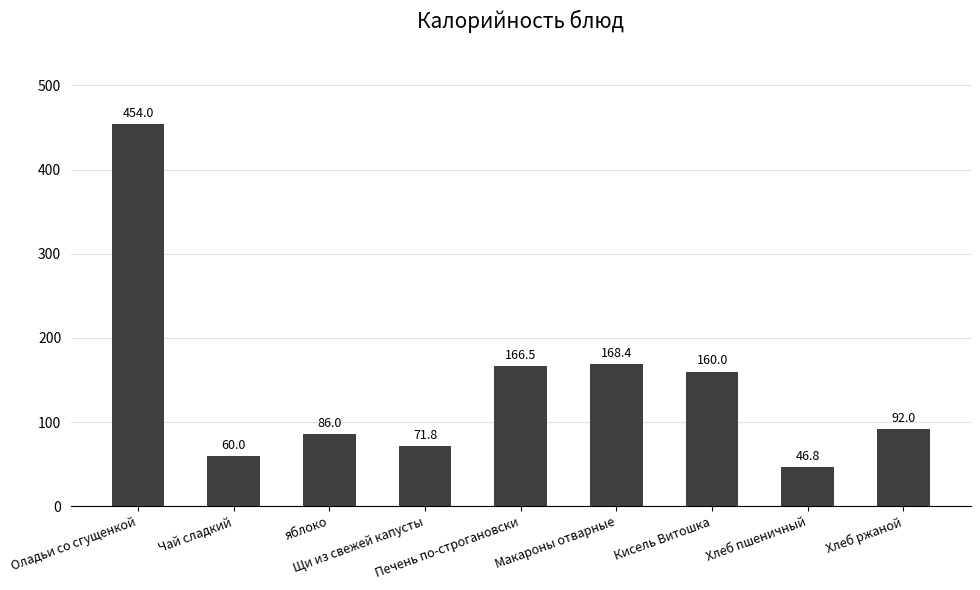

What is the smallest value displayed?

46.8